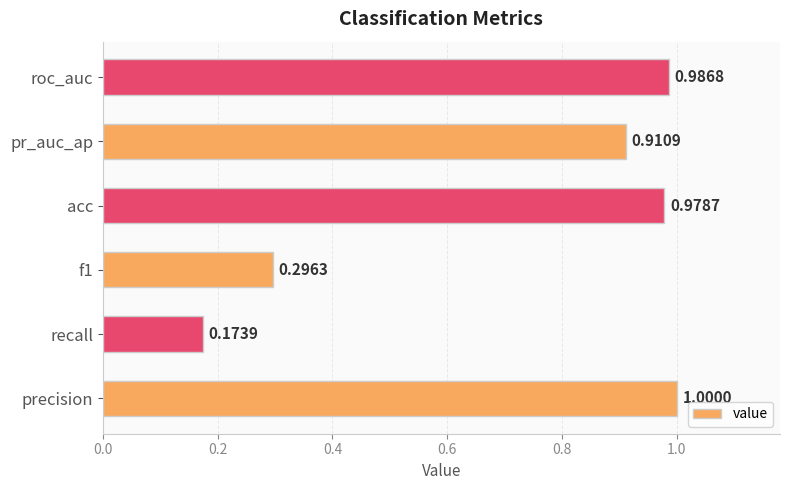

Which label corresponds to the smallest value in the chart?

recall